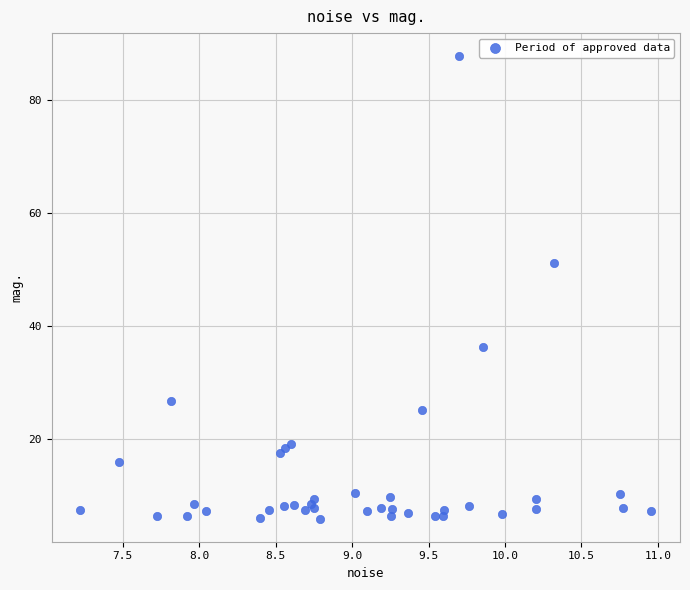

What Y value in the scatter plot is closest to 46?

51.3